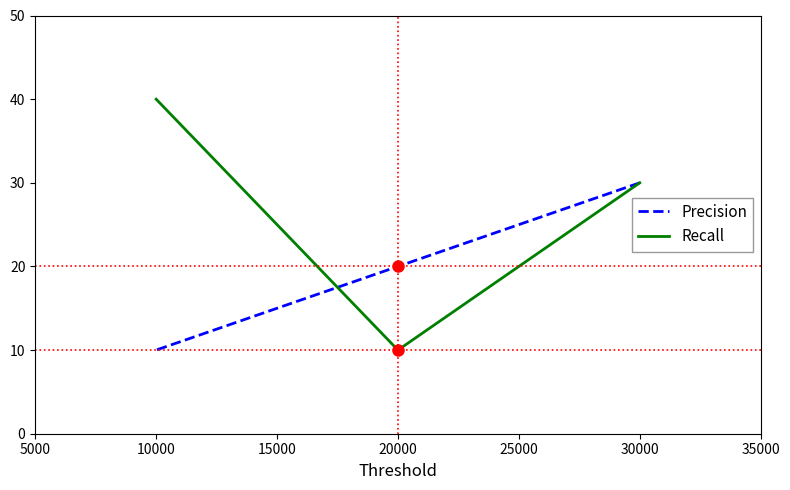

How many data points in Recall are above 30?

1